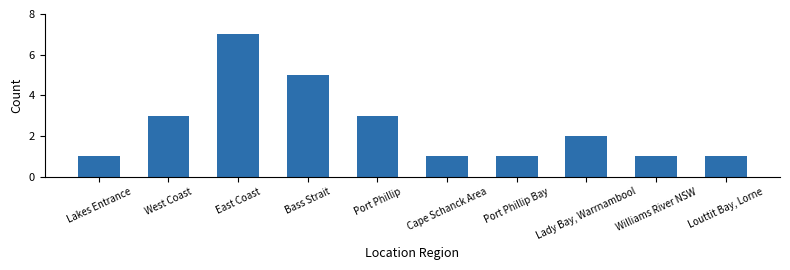

How many bars are there in total?

10